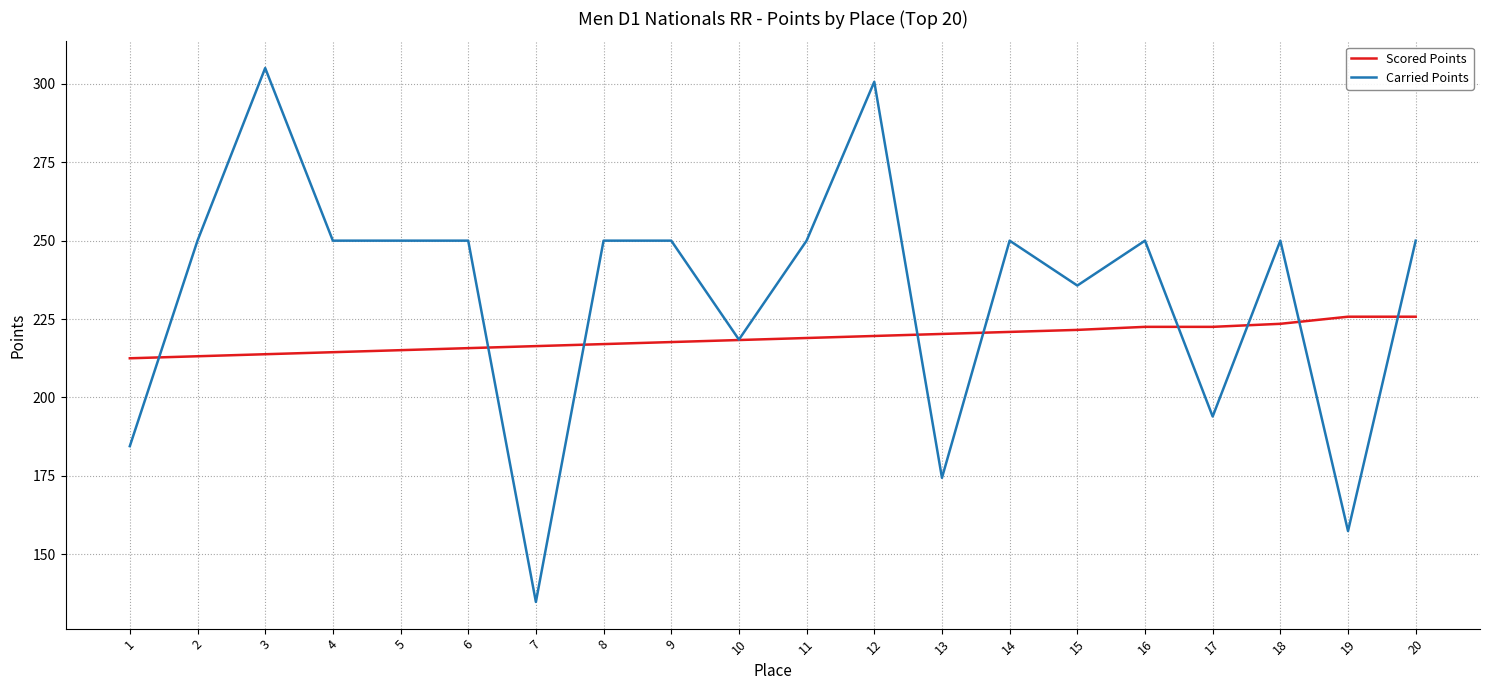

Where is Carried Points nearest to the value 219?

10